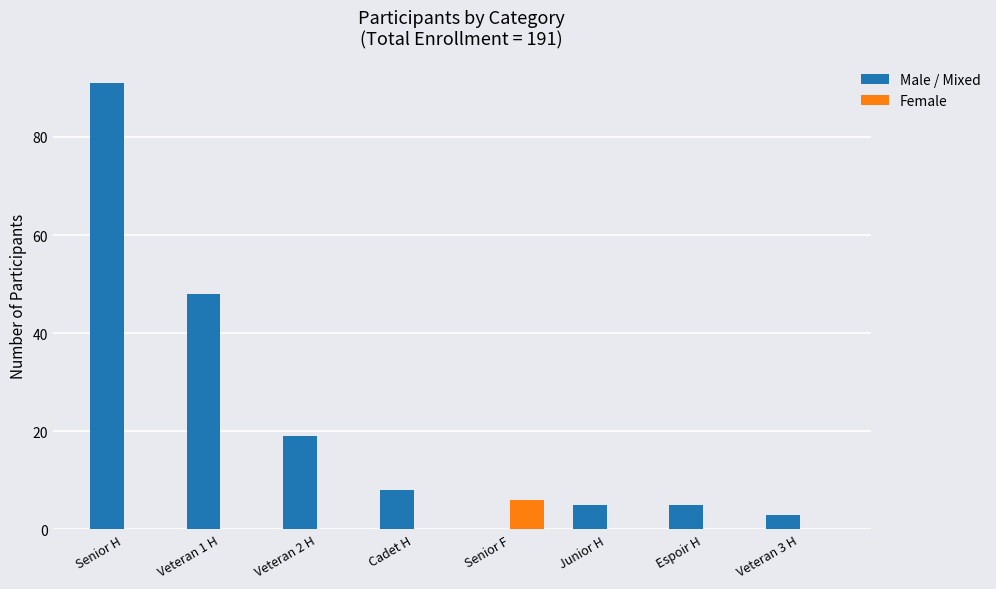

Is the value of Female at Cadet H greater than the value of Male / Mixed at Junior H?

No